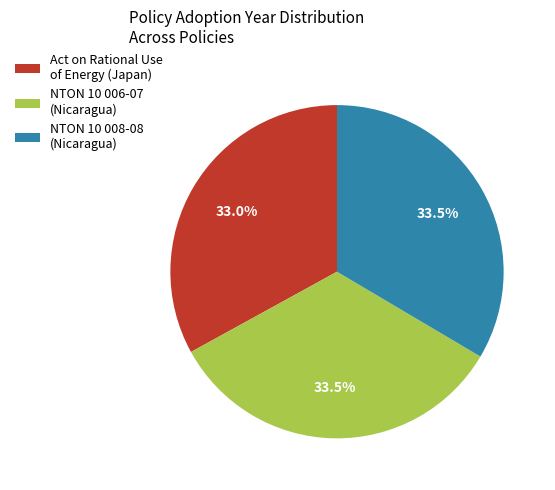

To the nearest percent, what is the average slice percentage?

33%